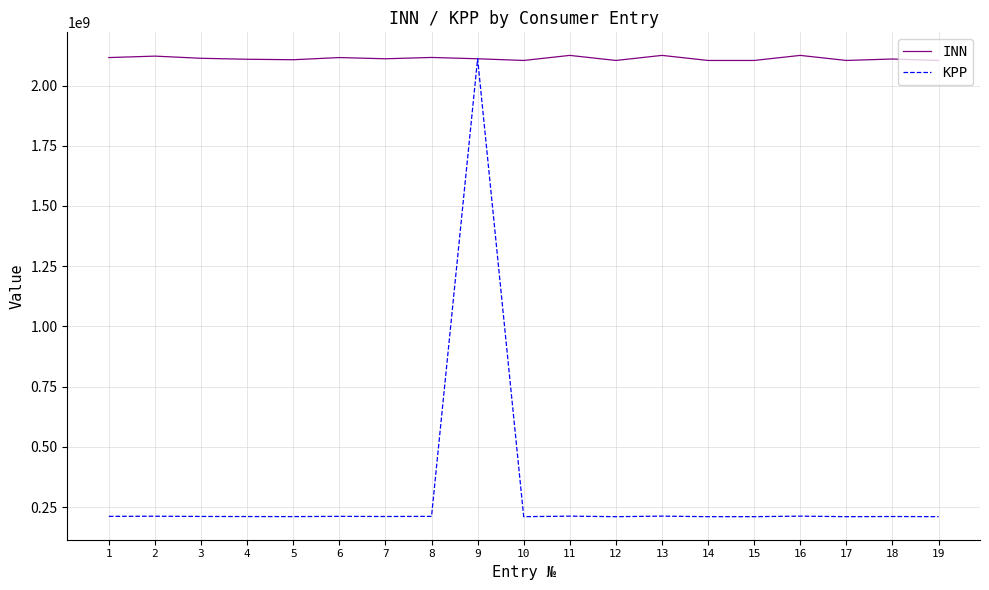

What is the minimum value for KPP?

210401001